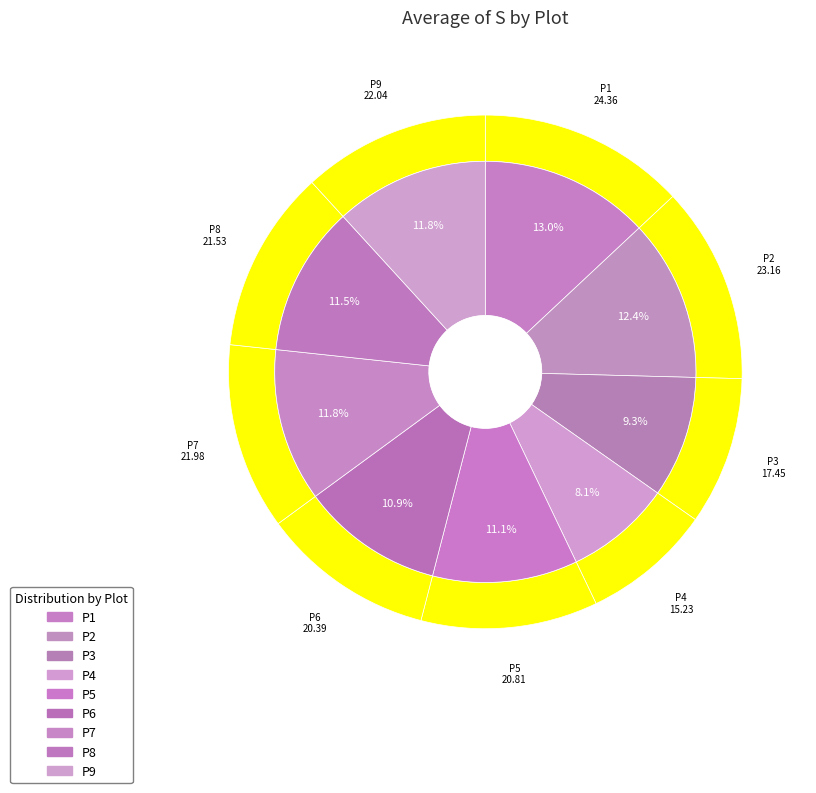

What percentage do P4 and P8 together represent?

19.7%